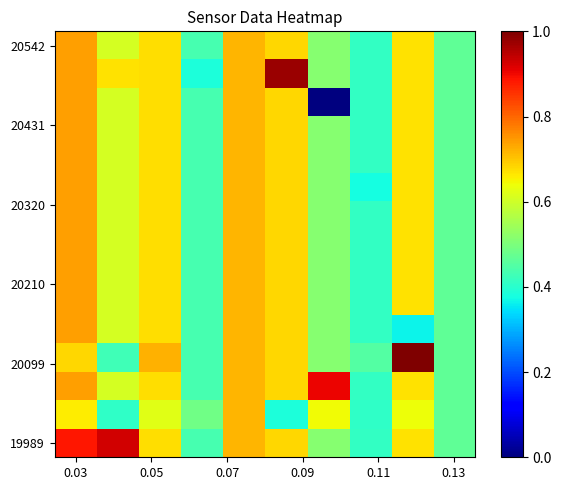

How many series are shown in this chart?

15